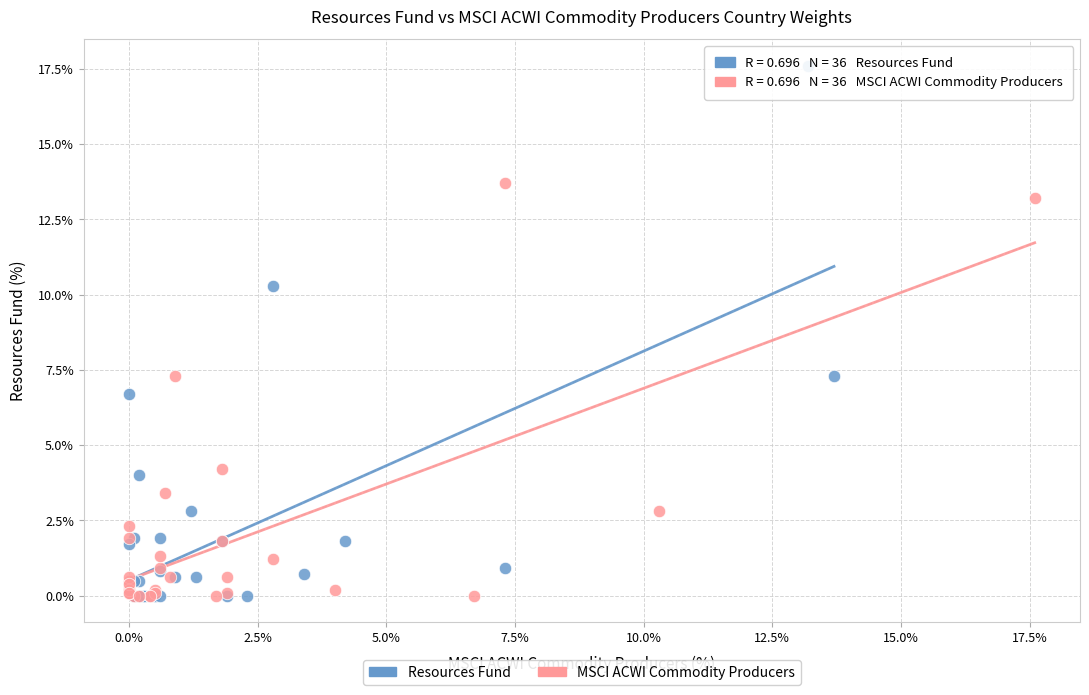

What are all the series names shown in the legend?

Resources Fund, MSCI ACWI Commodity Producers